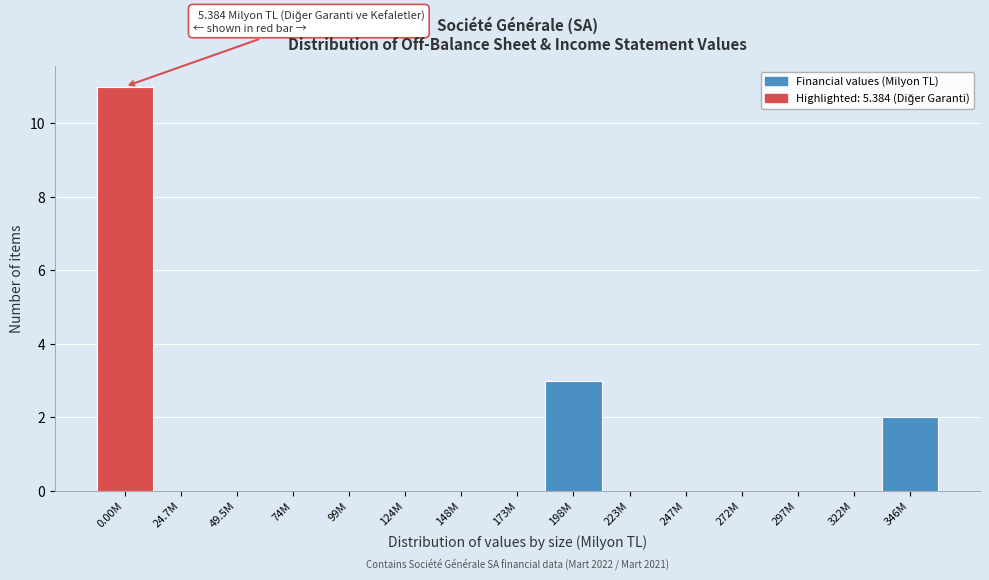

Reading left to right, extract all data points from this chart.

0.00M=11	24.7M=0	49.5M=0	74M=0	99M=0	124M=0	148M=0	173M=0	198M=3	223M=0	247M=0	272M=0	297M=0	322M=0	346M=2